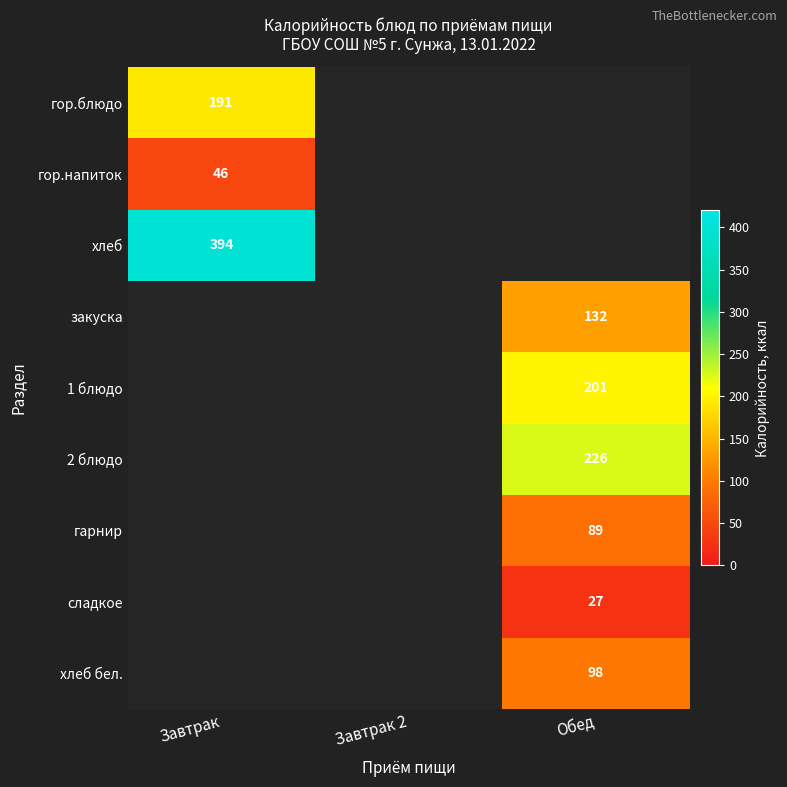

The гор.блюдо series shows 129 at Завтрак. True or false?

False